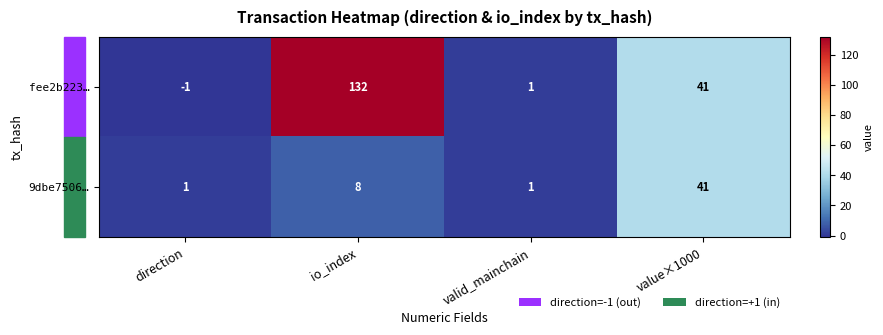

Where is 9dbe7506… nearest to the value 21?

io_index